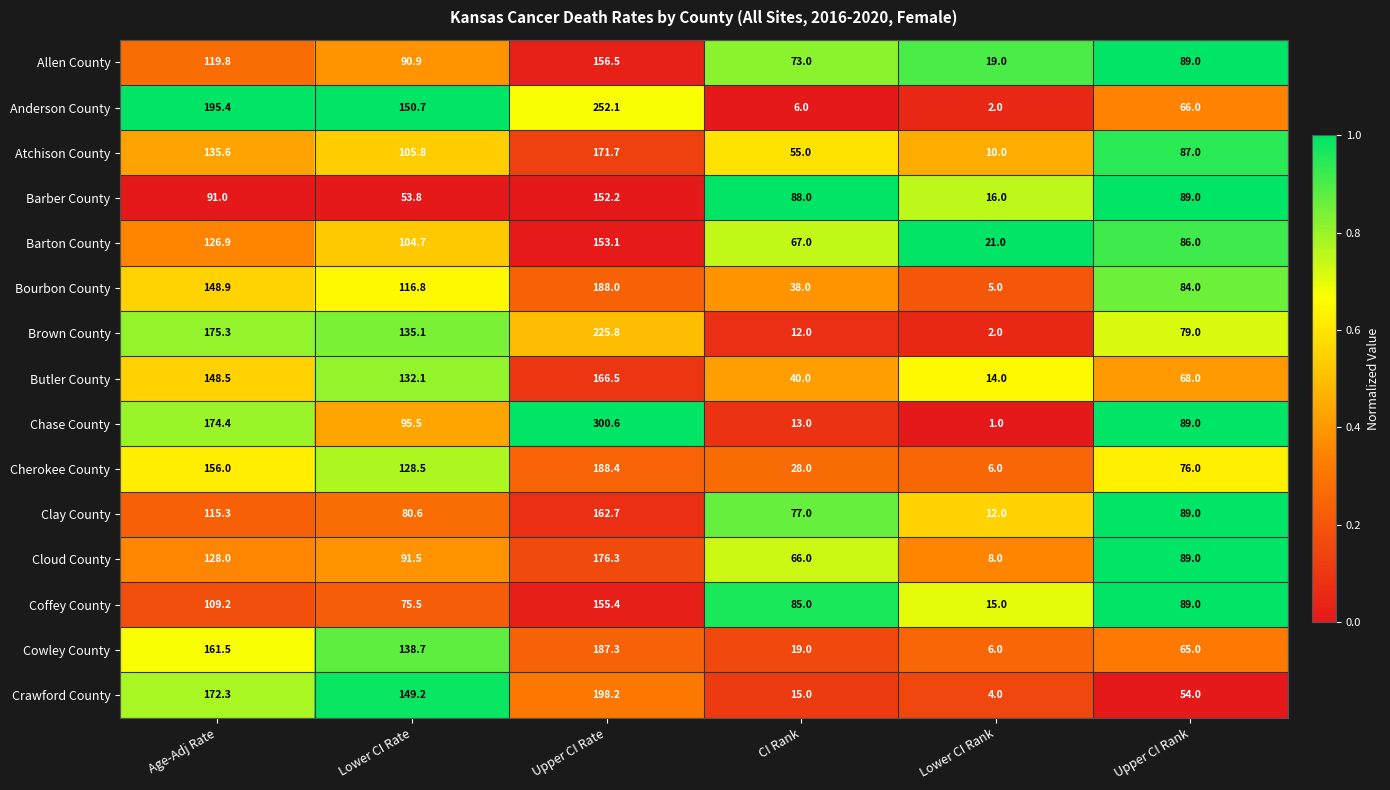

Which label corresponds to the smallest value in the chart?

Lower CI Rank